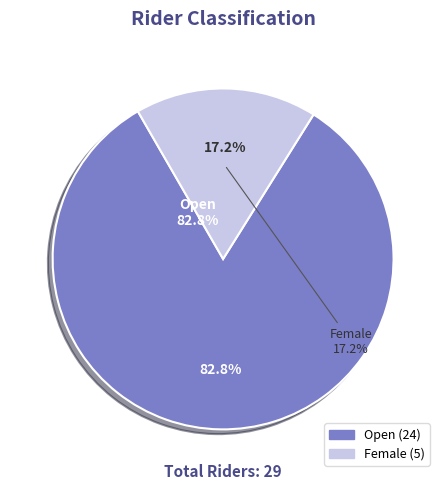

Does Female account for over 50% of the chart?

No